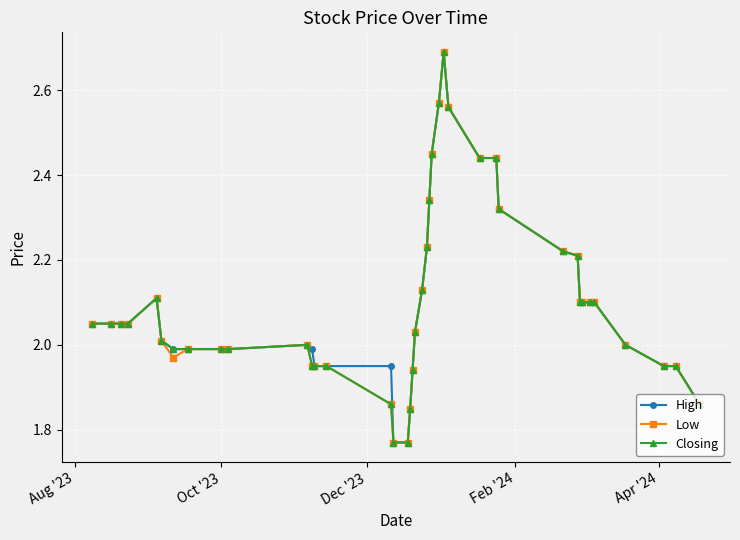

True or false: Closing has more than 2 interior local peaks.

True